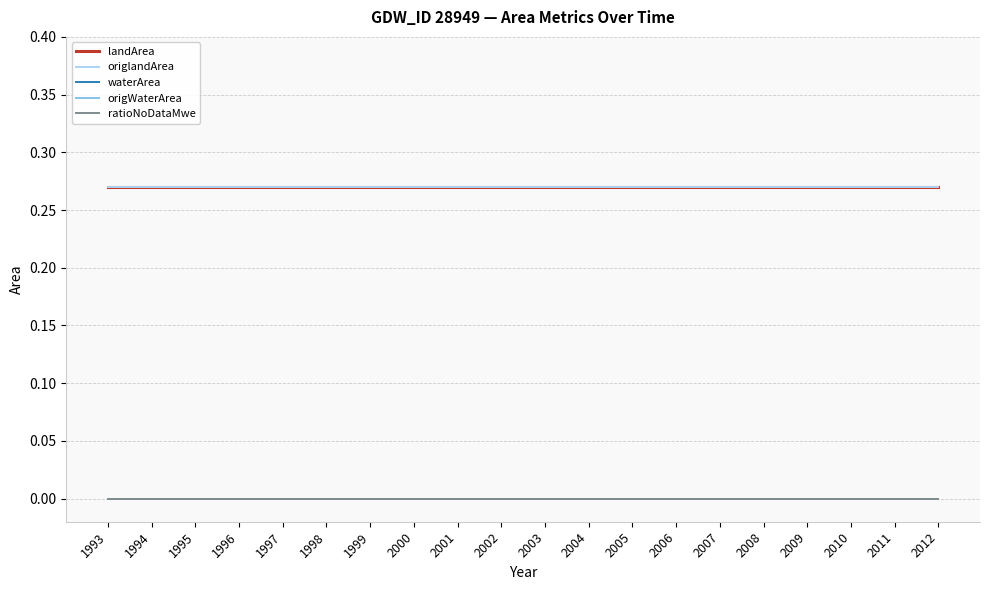

Which has a higher value, 2010 or 2003?

2010